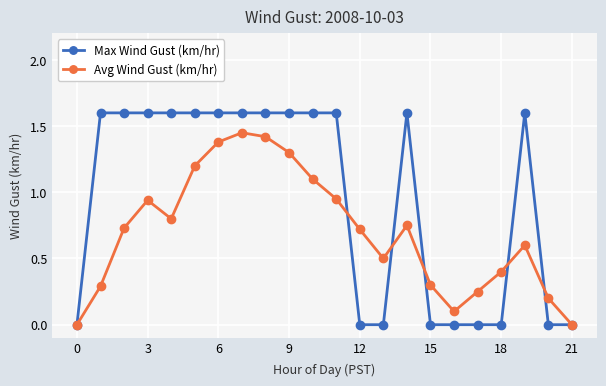

List the series in order of their peak value, lowest first.

Avg Wind Gust (km/hr), Max Wind Gust (km/hr)